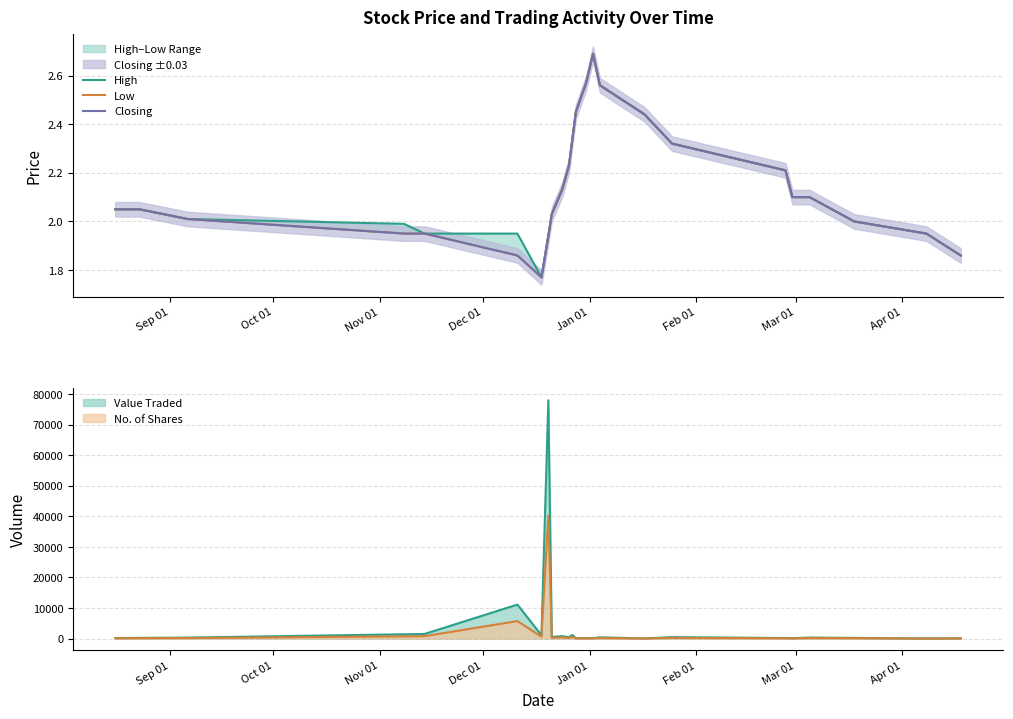

What is the maximum value for No. of Shares?

40199